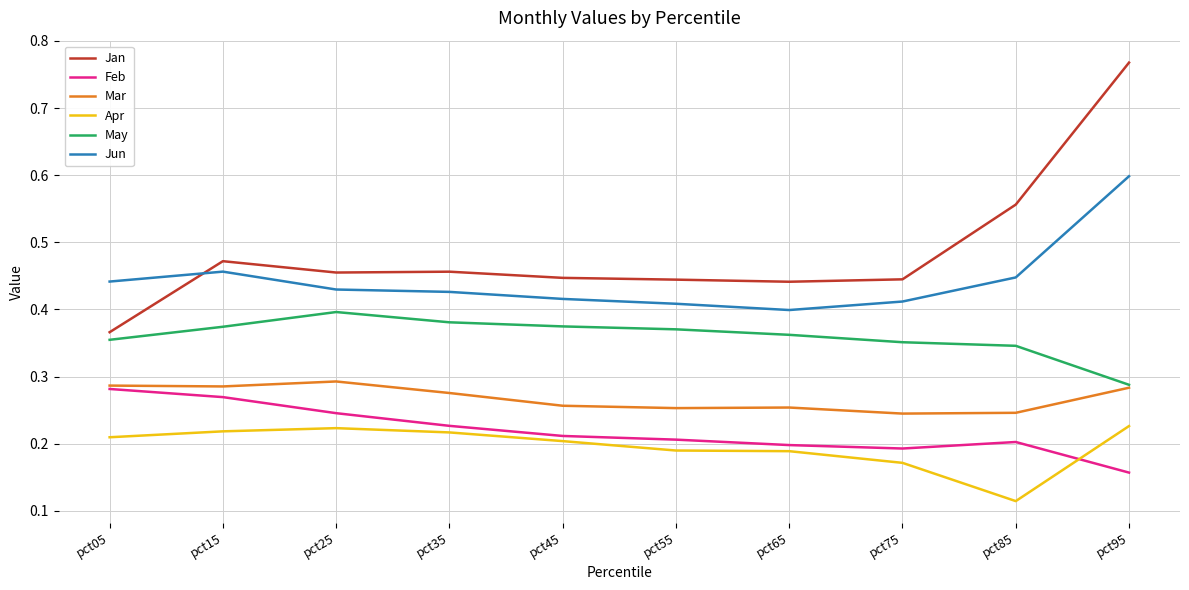

Which series has the widest spread of values?

Jan